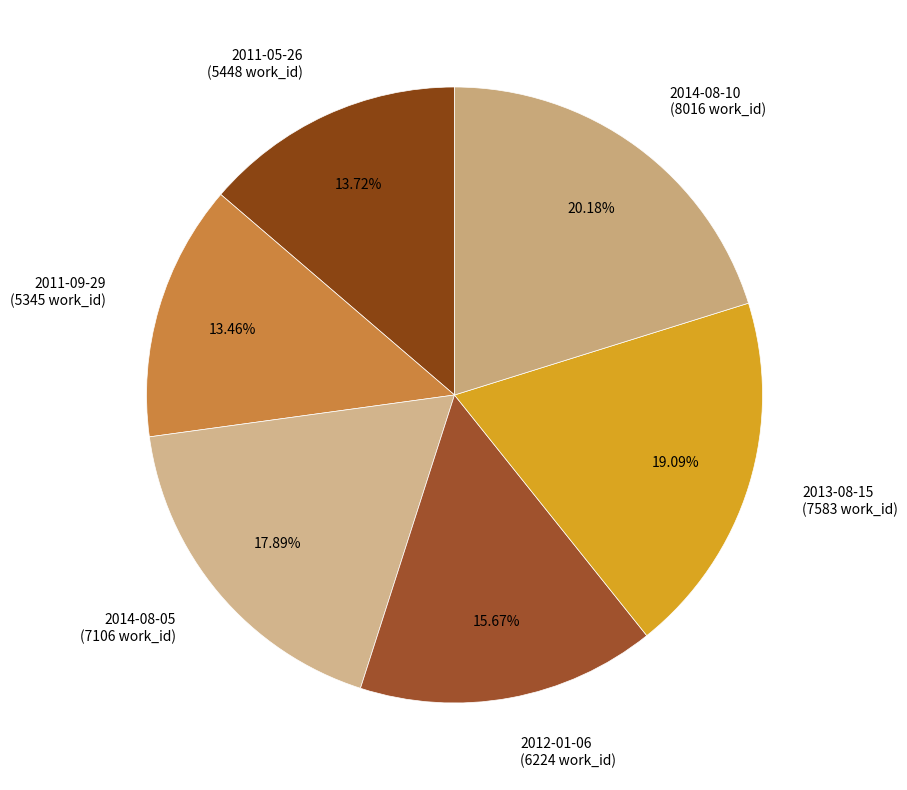

Combined, what portion of the pie is 2011-05-26 and 2014-08-10?

33.9%